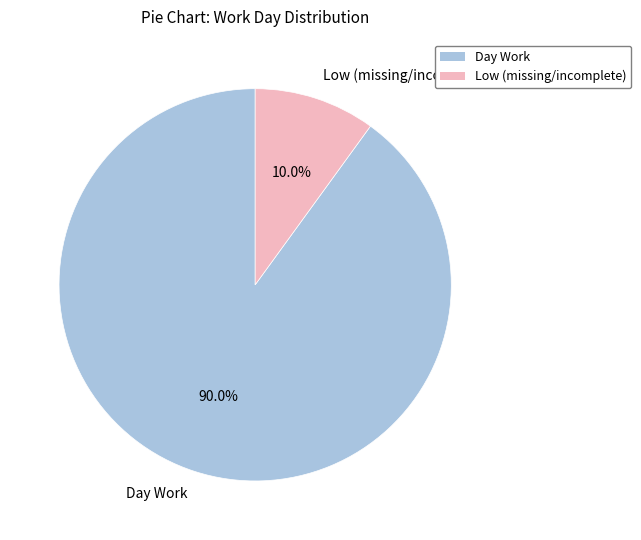

Does Day Work represent more than half of the total?

Yes